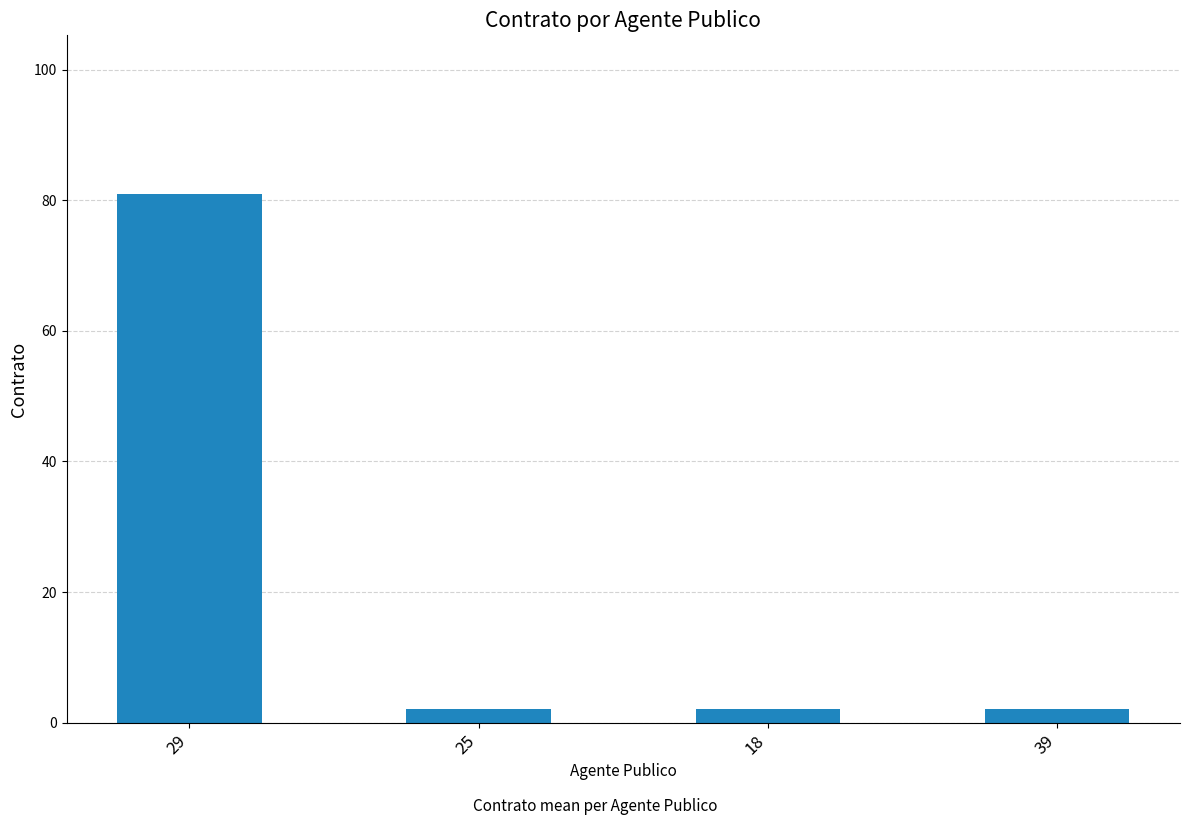

True or false: the data shows 2 at 39.

True